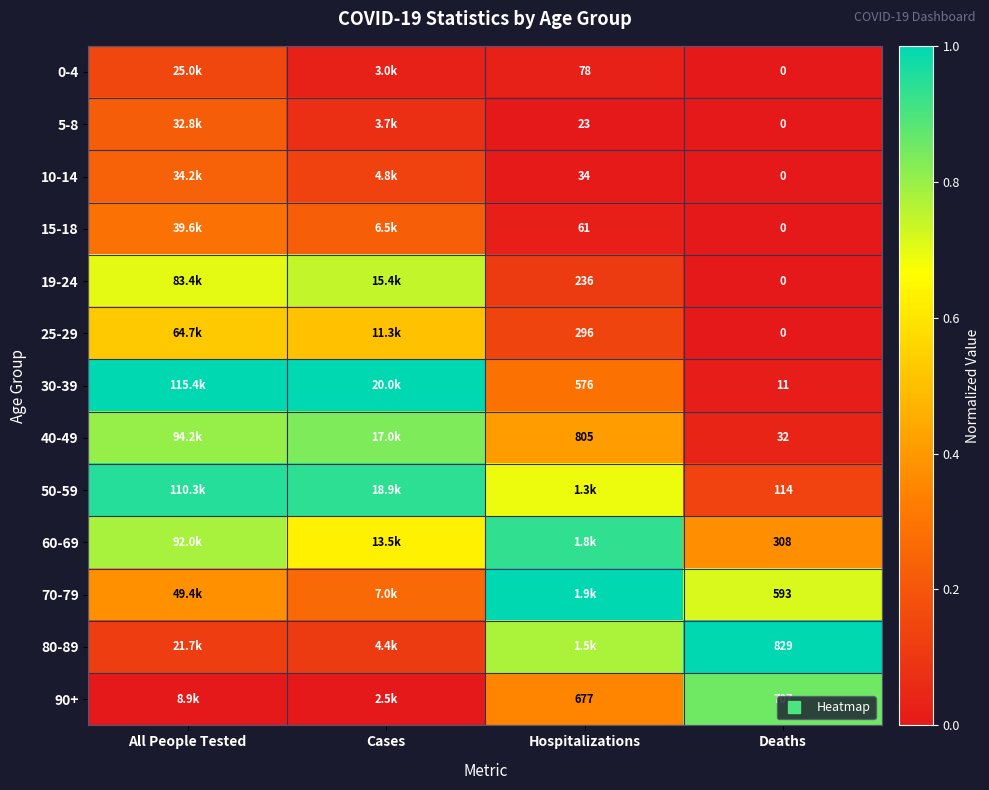

At which category is the sum across all series the highest?

All People Tested